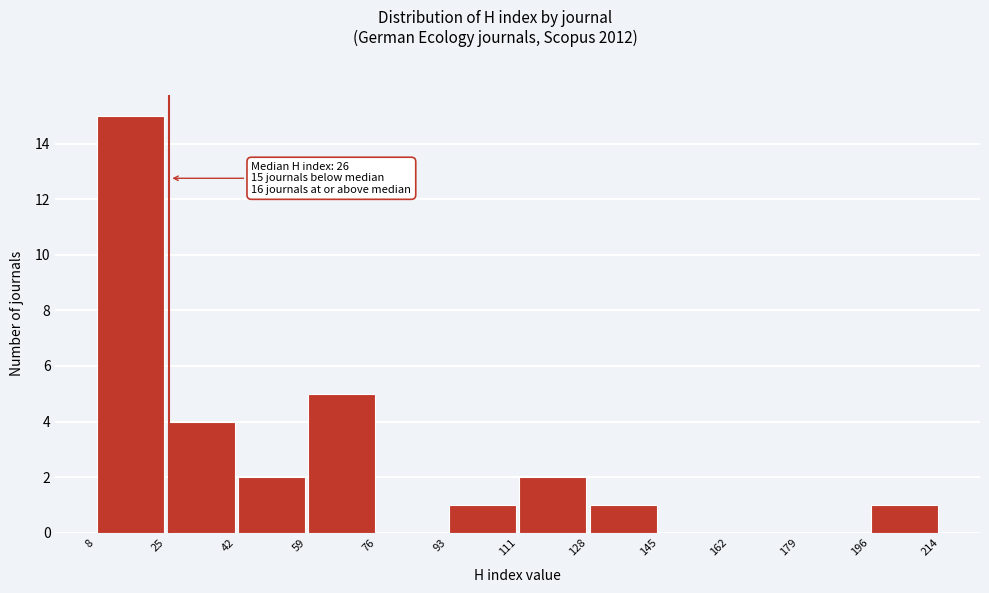

Over which range of the x-axis is the bar tallest?

8 to 25